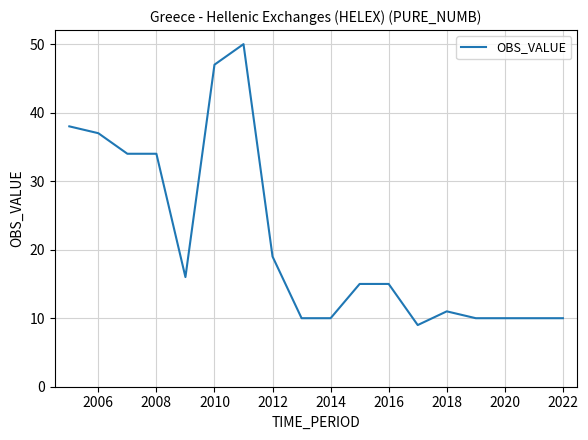

What is the difference between the maximum and minimum values?

41